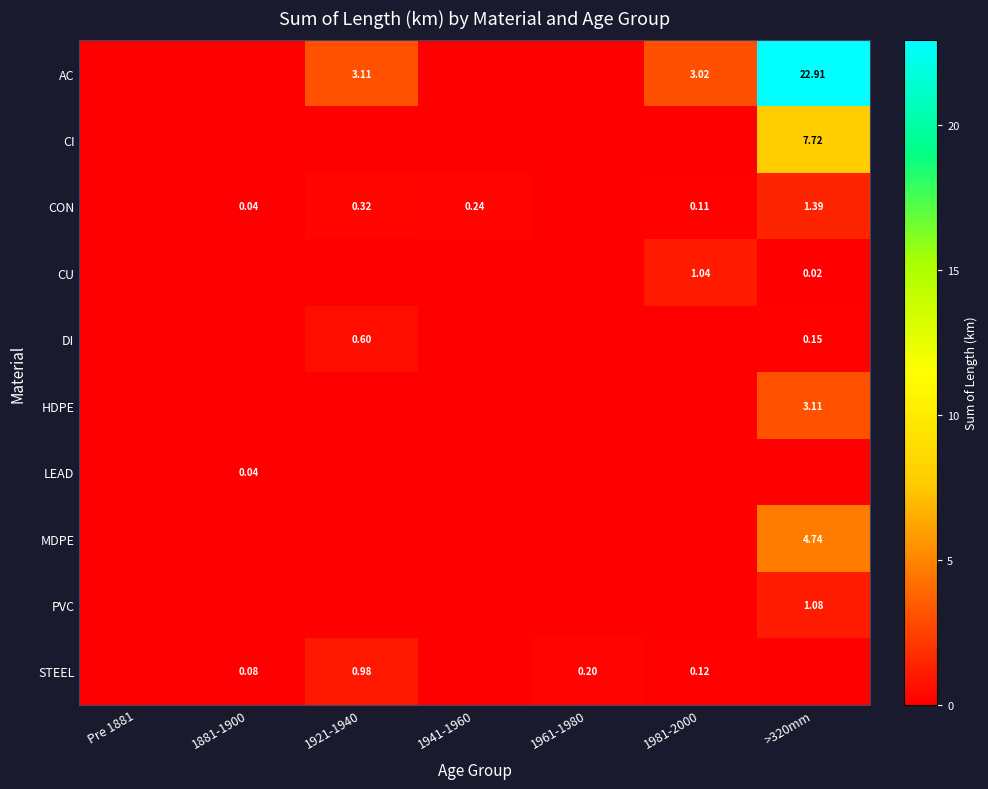

What is the difference between the HDPE values at >320mm and 1941-1960?

3.1